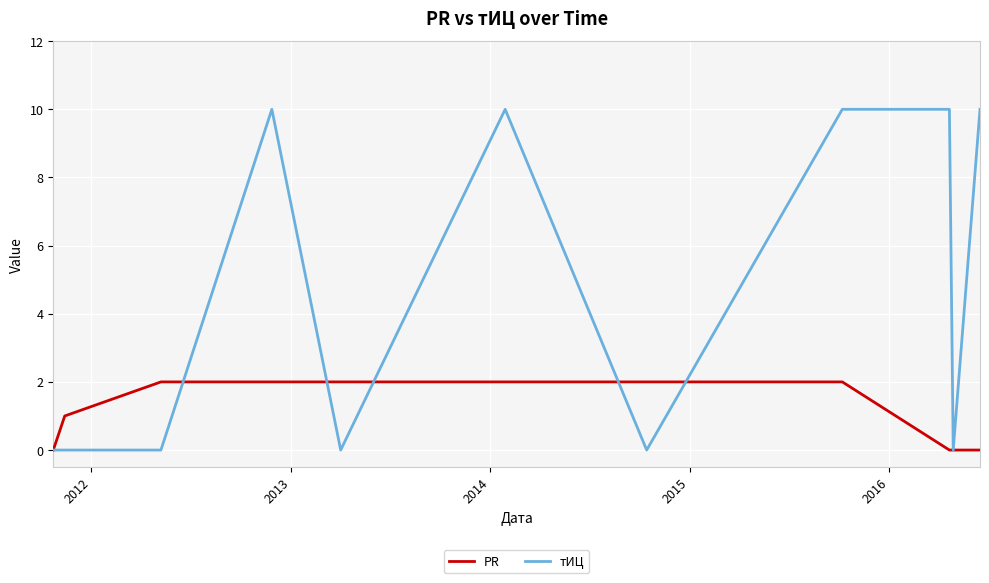

What is the average value of the тИЦ series?

5